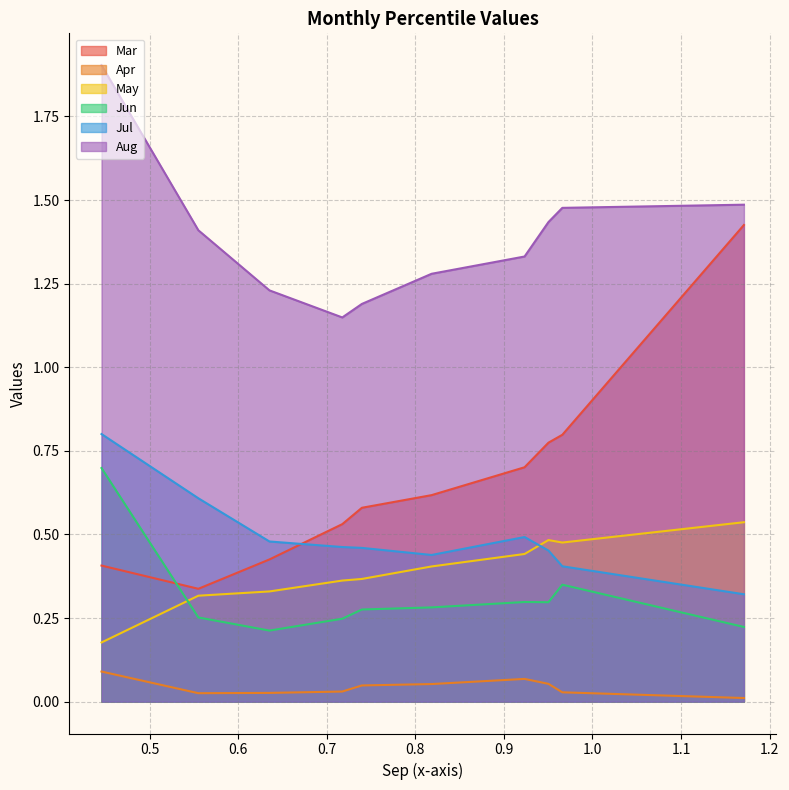

What is the sum of all Mar values?

6.6